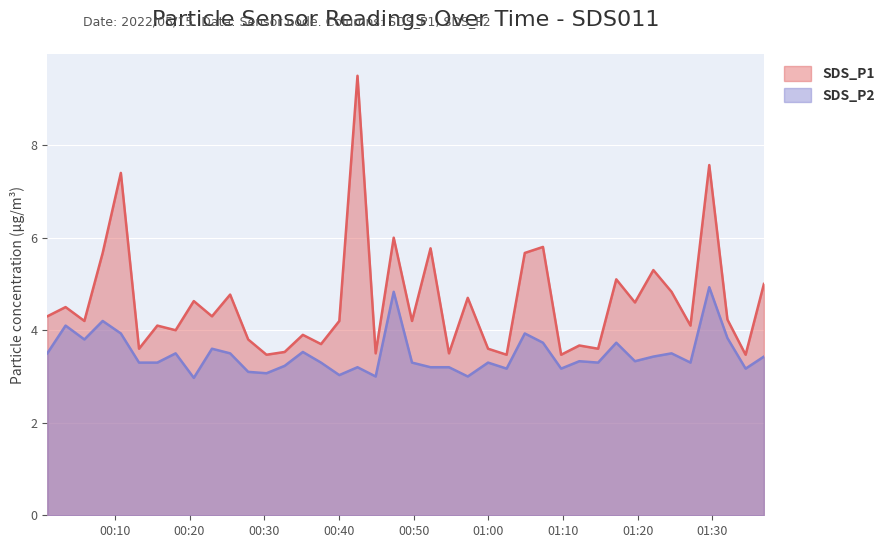

Reading right to left, extract all data points from this chart.

SDS_P1: 2022/05/15 01:36:54=5.0	2022/05/15 01:34:27=3.5	2022/05/15 01:32:01=4.2	2022/05/15 01:29:35=7.6	2022/05/15 01:27:04=4.1	2022/05/15 01:24:32=4.8	2022/05/15 01:22:06=5.3	2022/05/15 01:19:38=4.6	2022/05/15 01:17:08=5.1	2022/05/15 01:14:42=3.6	2022/05/15 01:12:11=3.7	2022/05/15 01:09:45=3.5	2022/05/15 01:07:19=5.8	2022/05/15 01:04:53=5.7	2022/05/15 01:02:27=3.5	2022/05/15 00:59:58=3.6	2022/05/15 00:57:15=4.7	2022/05/15 00:54:44=3.5	2022/05/15 00:52:16=5.8	2022/05/15 00:49:47=4.2	2022/05/15 00:47:20=6.0	2022/05/15 00:44:55=3.5	2022/05/15 00:42:29=9.5	2022/05/15 00:40:03=4.2	2022/05/15 00:37:36=3.7	2022/05/15 00:35:10=3.9	2022/05/15 00:32:44=3.5	2022/05/15 00:30:18=3.5	2022/05/15 00:27:51=3.8	2022/05/15 00:25:26=4.8	2022/05/15 00:23:00=4.3	2022/05/15 00:20:34=4.6	2022/05/15 00:18:08=4.0	2022/05/15 00:15:41=4.1	2022/05/15 00:13:14=3.6	2022/05/15 00:10:48=7.4	2022/05/15 00:08:22=5.7	2022/05/15 00:05:55=4.2	2022/05/15 00:03:24=4.5	2022/05/15 00:00:57=4.3
SDS_P2: 2022/05/15 01:36:54=3.4	2022/05/15 01:34:27=3.2	2022/05/15 01:32:01=3.8	2022/05/15 01:29:35=4.9	2022/05/15 01:27:04=3.3	2022/05/15 01:24:32=3.5	2022/05/15 01:22:06=3.4	2022/05/15 01:19:38=3.3	2022/05/15 01:17:08=3.7	2022/05/15 01:14:42=3.3	2022/05/15 01:12:11=3.3	2022/05/15 01:09:45=3.2	2022/05/15 01:07:19=3.7	2022/05/15 01:04:53=3.9	2022/05/15 01:02:27=3.2	2022/05/15 00:59:58=3.3	2022/05/15 00:57:15=3.0	2022/05/15 00:54:44=3.2	2022/05/15 00:52:16=3.2	2022/05/15 00:49:47=3.3	2022/05/15 00:47:20=4.8	2022/05/15 00:44:55=3.0	2022/05/15 00:42:29=3.2	2022/05/15 00:40:03=3.0	2022/05/15 00:37:36=3.3	2022/05/15 00:35:10=3.5	2022/05/15 00:32:44=3.2	2022/05/15 00:30:18=3.1	2022/05/15 00:27:51=3.1	2022/05/15 00:25:26=3.5	2022/05/15 00:23:00=3.6	2022/05/15 00:20:34=3.0	2022/05/15 00:18:08=3.5	2022/05/15 00:15:41=3.3	2022/05/15 00:13:14=3.3	2022/05/15 00:10:48=3.9	2022/05/15 00:08:22=4.2	2022/05/15 00:05:55=3.8	2022/05/15 00:03:24=4.1	2022/05/15 00:00:57=3.5